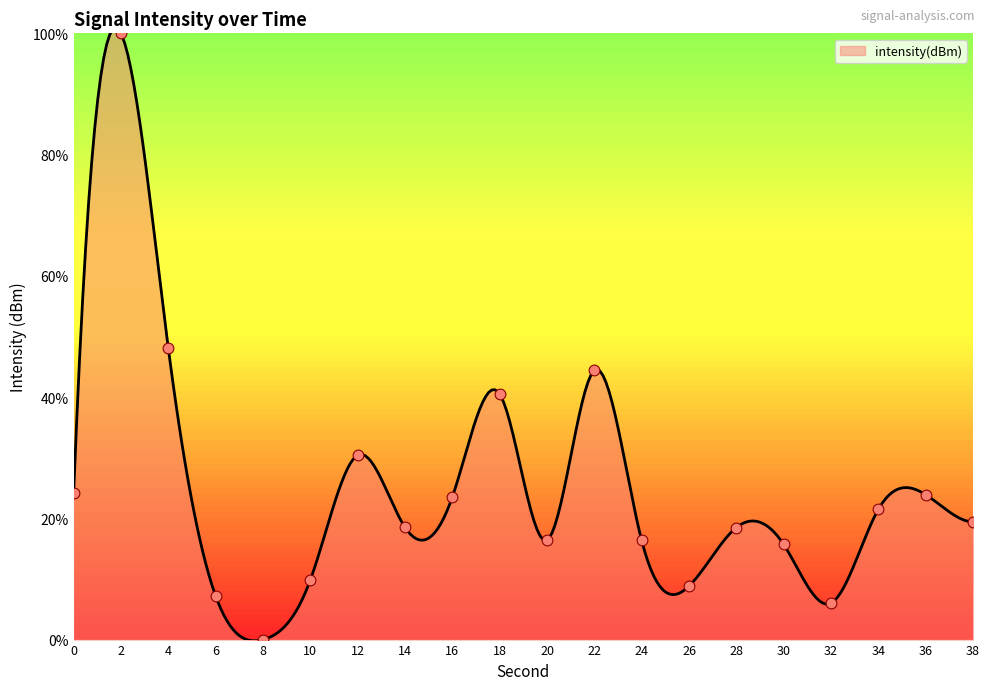

What is the ratio of the value at 6 to the value at 34?

0.3